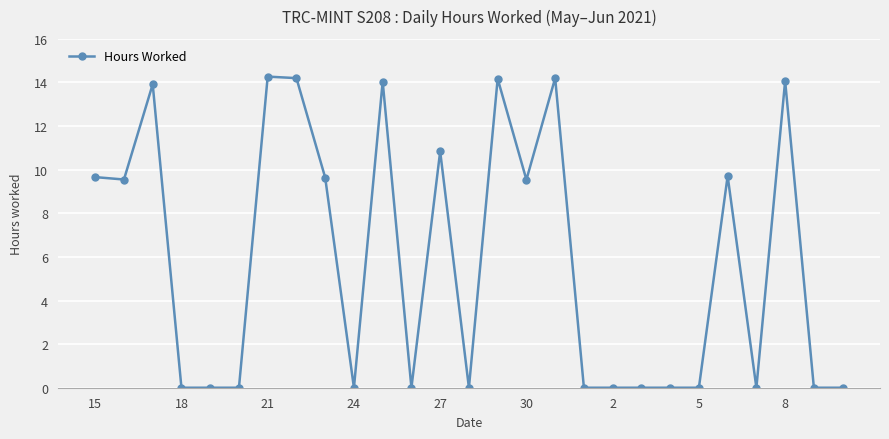

What is the greatest value displayed?

14.3